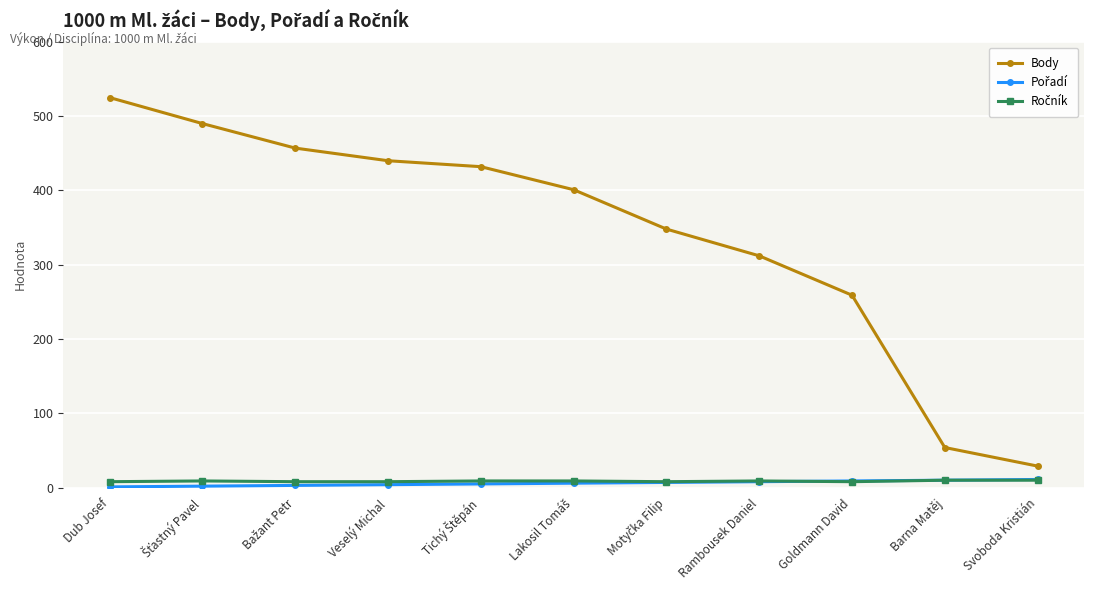

Which series has the widest spread of values?

Body